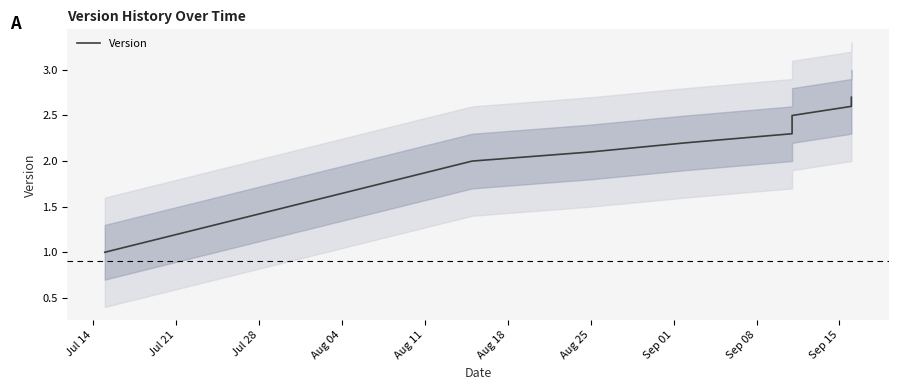

What is the sum of all values?

19.8